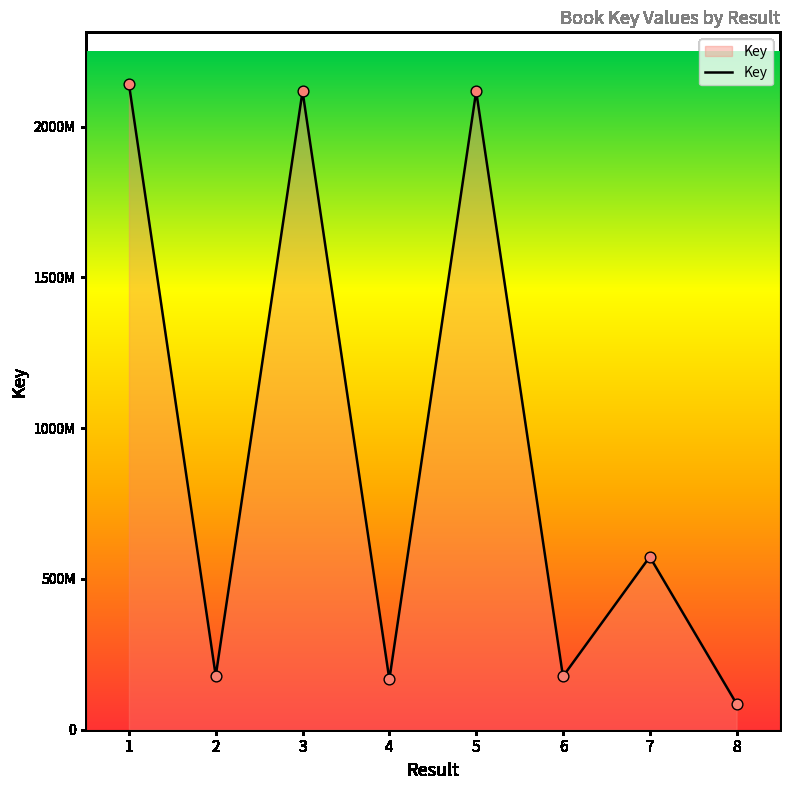

What is the ratio of the value at 1 to the value at 5?

1.0